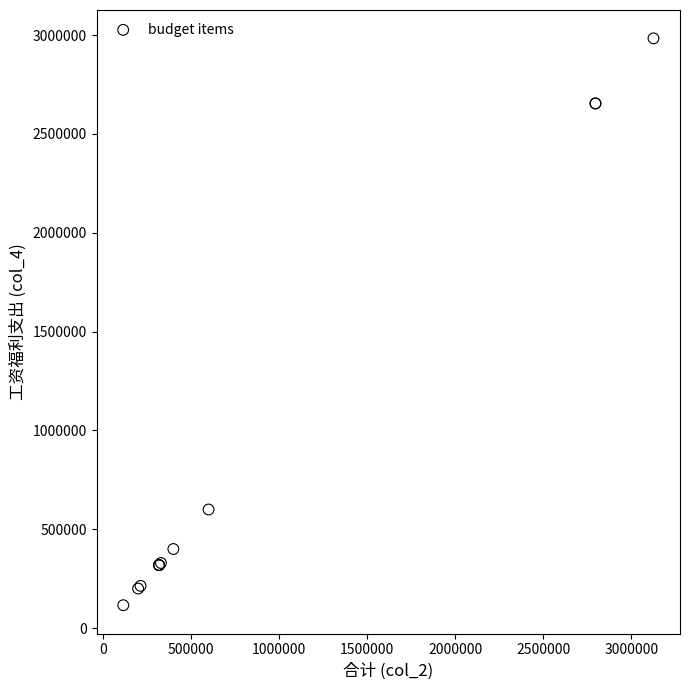

What Y value in the scatter plot is closest to 1549770?

599921.9